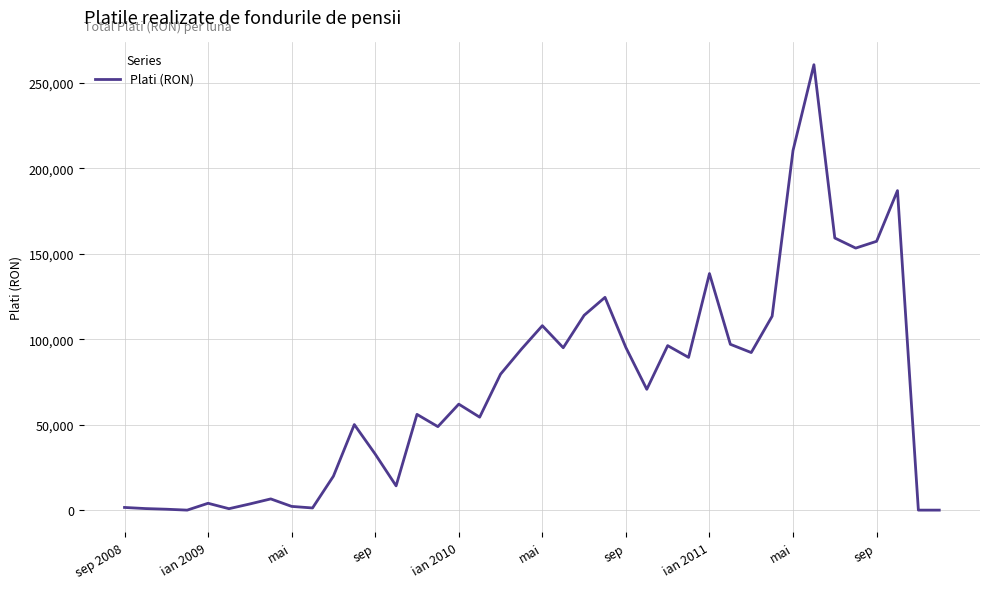

What is the greatest value displayed?

260539.2